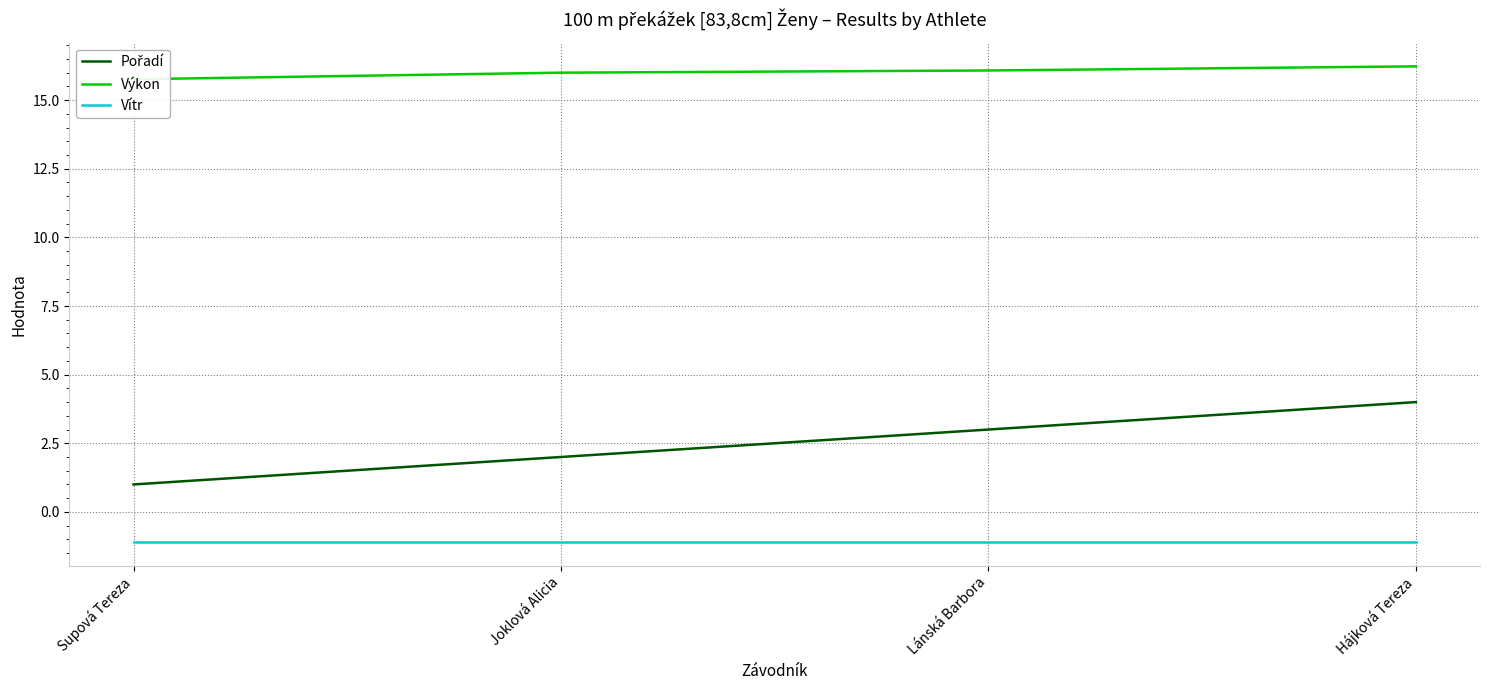

What is the sum of all Vítr values?

-4.4